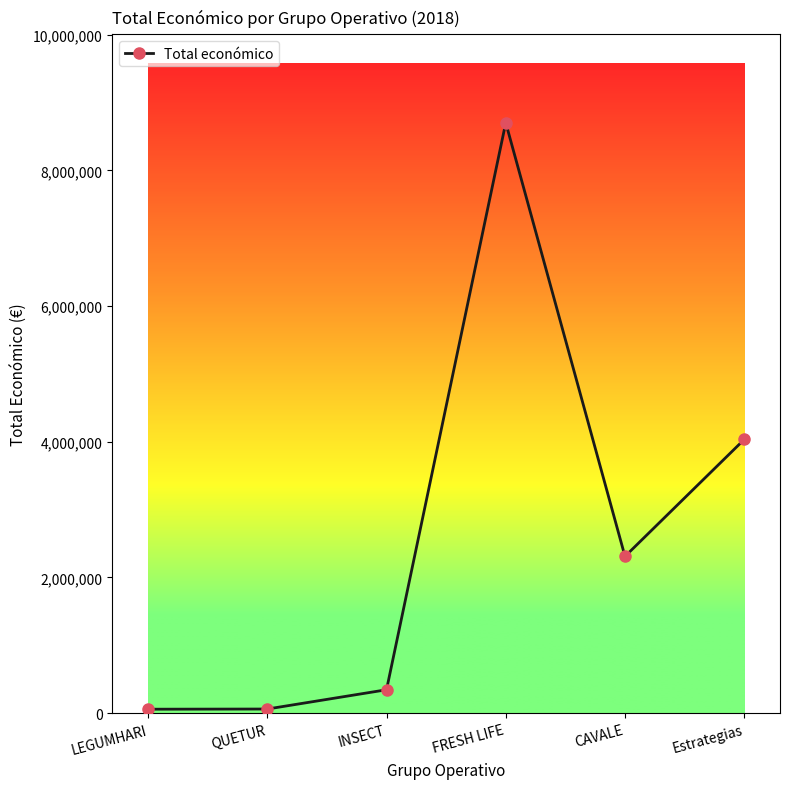

Which label corresponds to the largest value in the chart?

FRESH LIFE